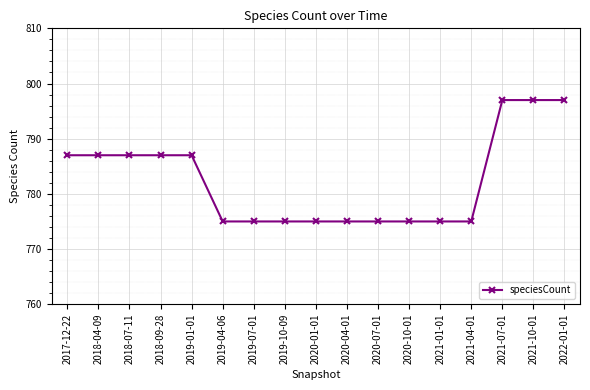

Count the number of categories in the chart.

17